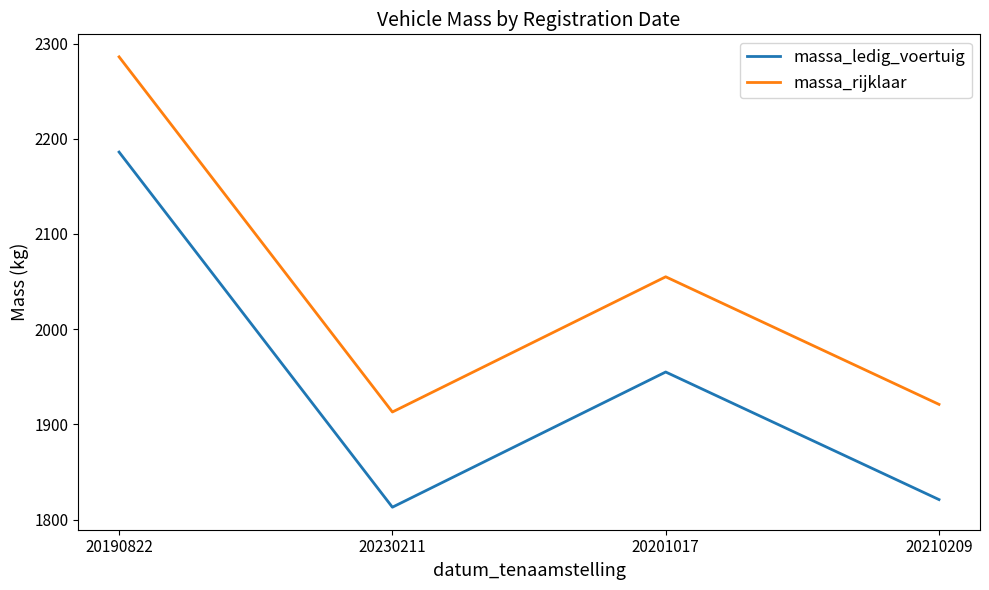

What is the spread (max minus min) of values at 20190822?

100